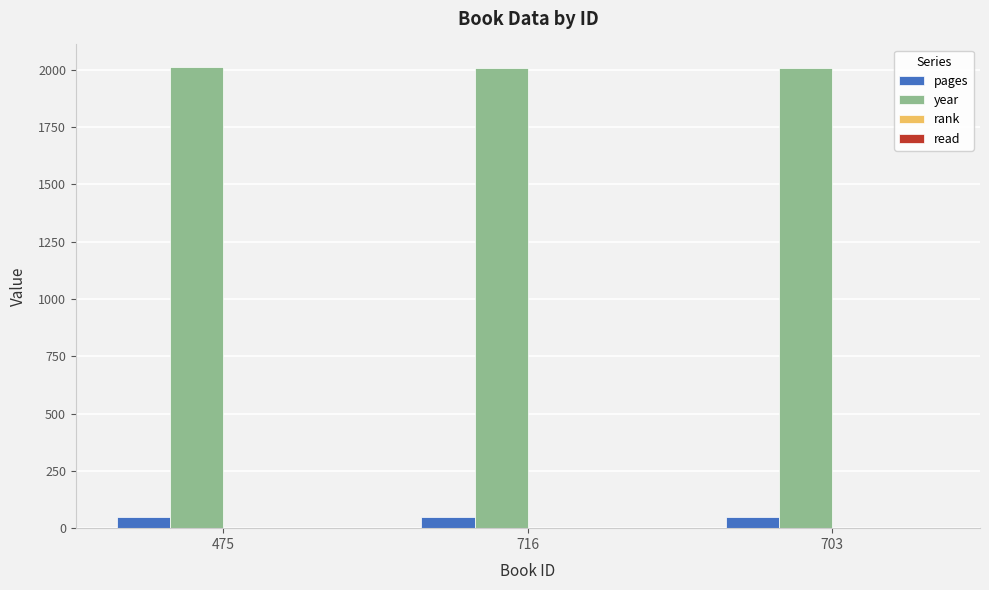

How many groups of bars are there?

3